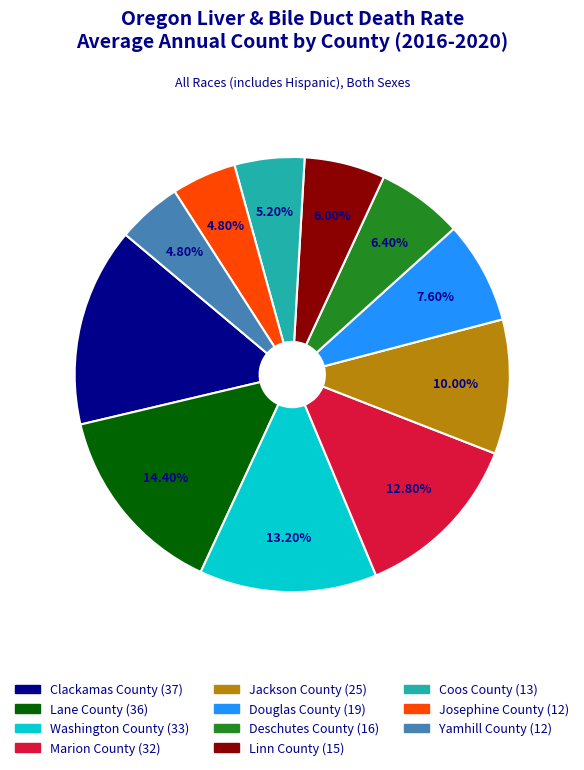

Is it true that Douglas County is 15% of the pie?

False